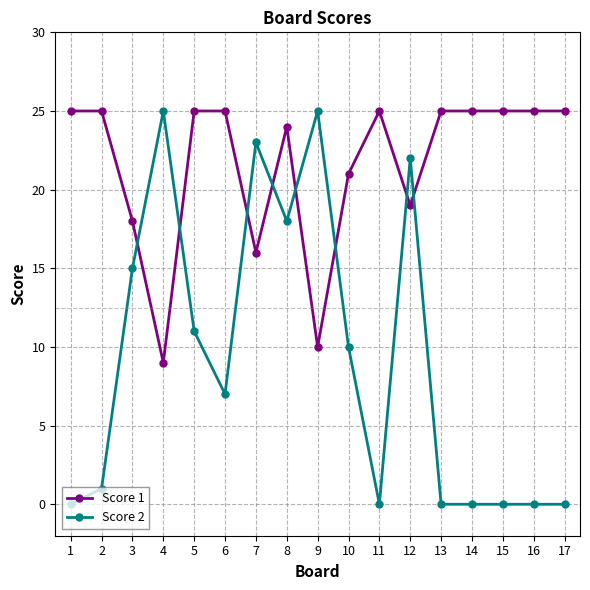

What is the total value across all series at 16?

25